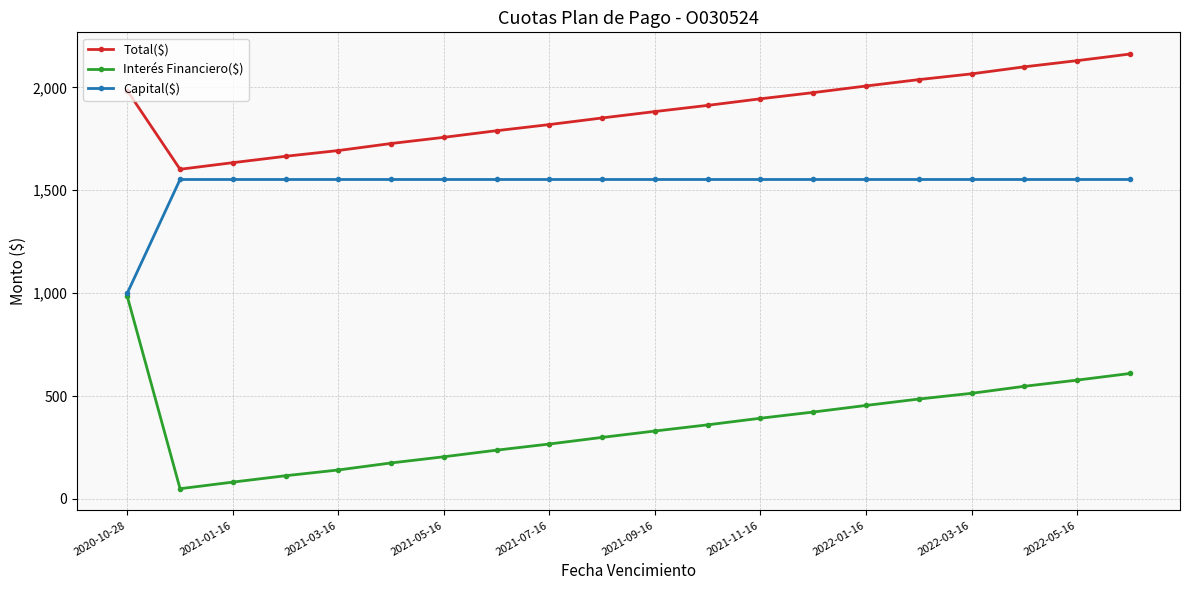

What is the value of the Interés Financiero($) point at the 20th from the left?

609.6